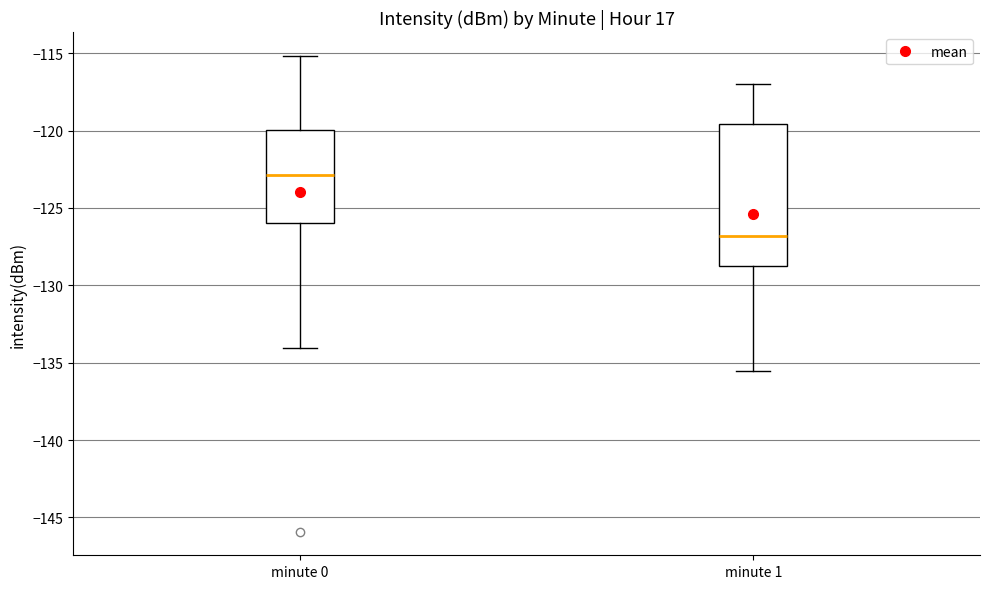

Where does the median line of the box for minute 1 sit on the y-axis? The values are not printed on the chart, so give them approximately, as read against the axis.

-127.0